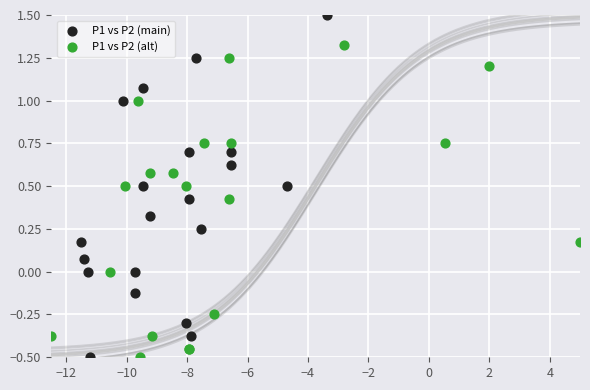

Which series reaches the maximum Y coordinate?

P1 vs P2 (main)